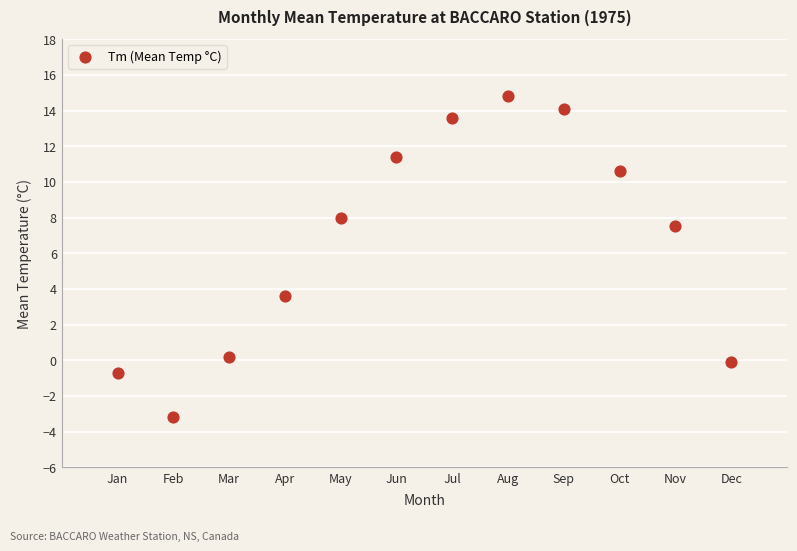

What is the range of Y values (max minus min)?

18.0